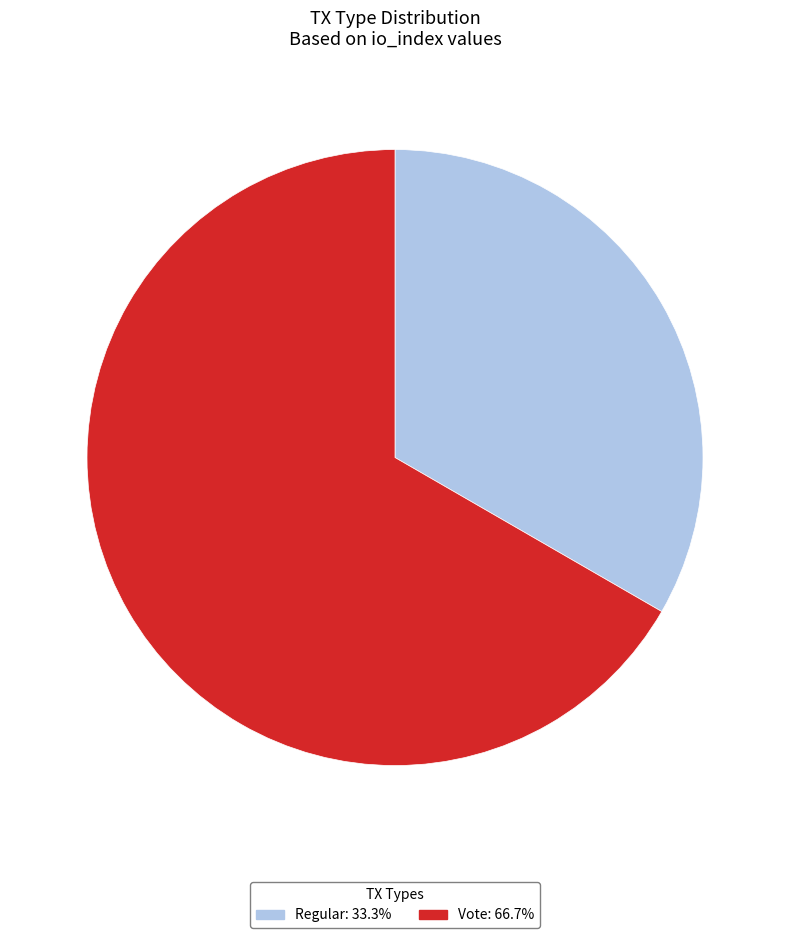

Approximately how many times larger is the value at Regular compared to Vote?

0.5